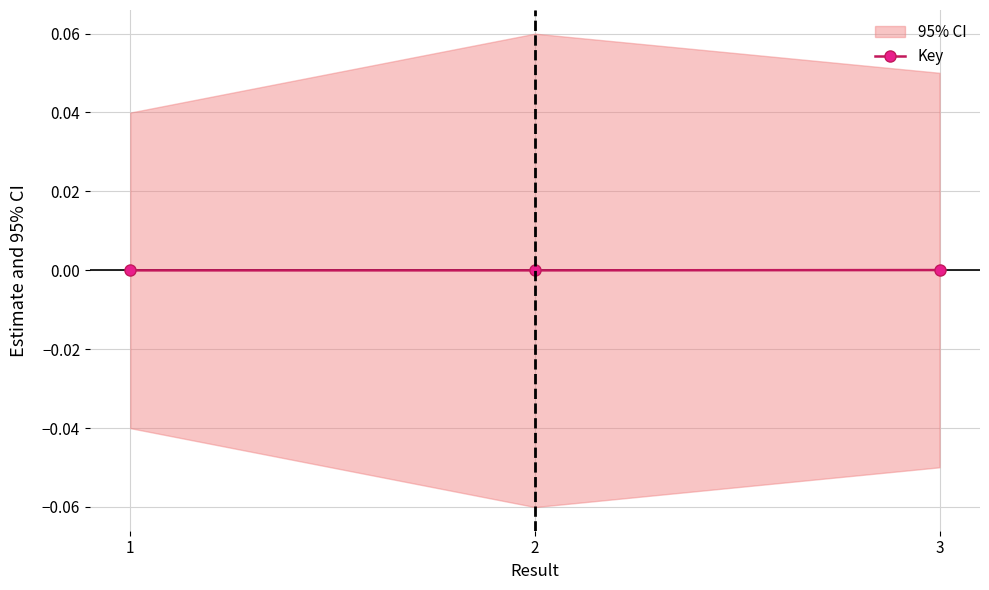

Which has a higher value, 3 or 2?

3